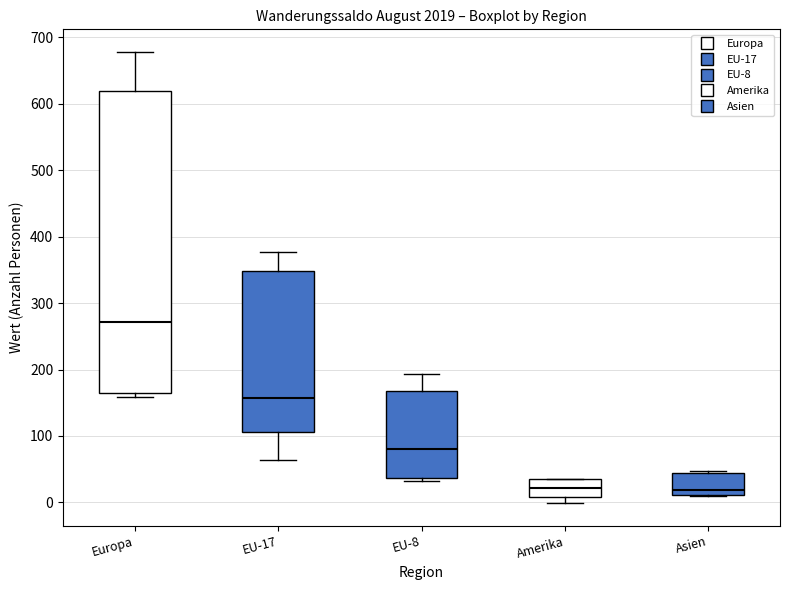

Reading left to right, read every box against the y-axis: the position of its median line, the range the box covers, and the ends of its whiskers. The values are not printed on the chart, so give them approximately, as read against the axis.

Europa: median 270, box 170 to 620, whiskers 160 to 680
EU-17: median 160, box 110 to 350, whiskers 60 to 380
EU-8: median 80, box 40 to 170, whiskers 30 to 190
Amerika: median 20, box 10 to 40, whiskers 0 to 40
Asien: median 20, box 10 to 40, whiskers 10 to 50